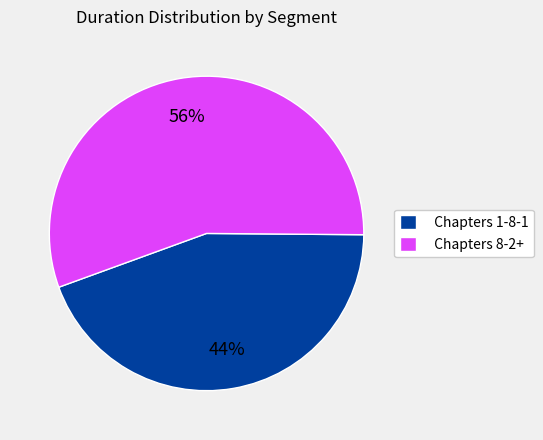

To the nearest percent, what portion does Chapters 1-8-1 represent?

44%